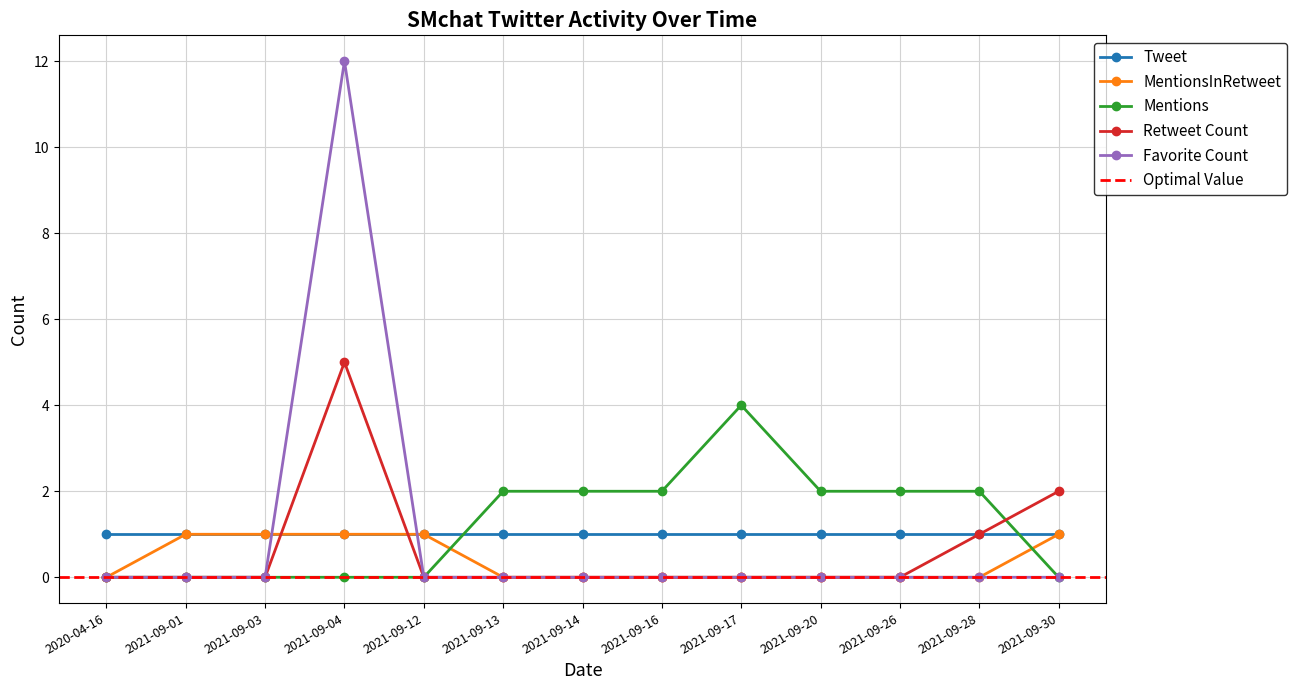

How many intersections are there between Mentions and MentionsInRetweet?

2